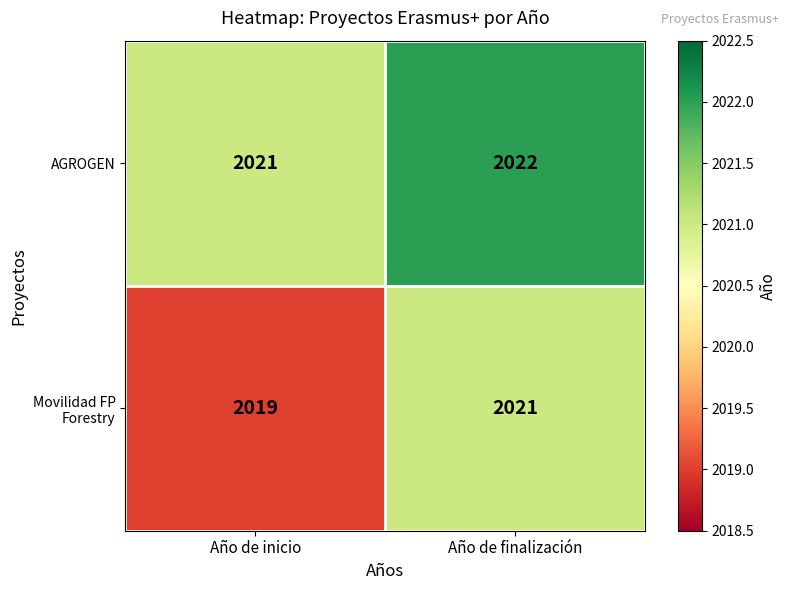

Is the value of AGROGEN at Año de finalización greater than the value of Movilidad FP Forestry at Año de finalización?

Yes